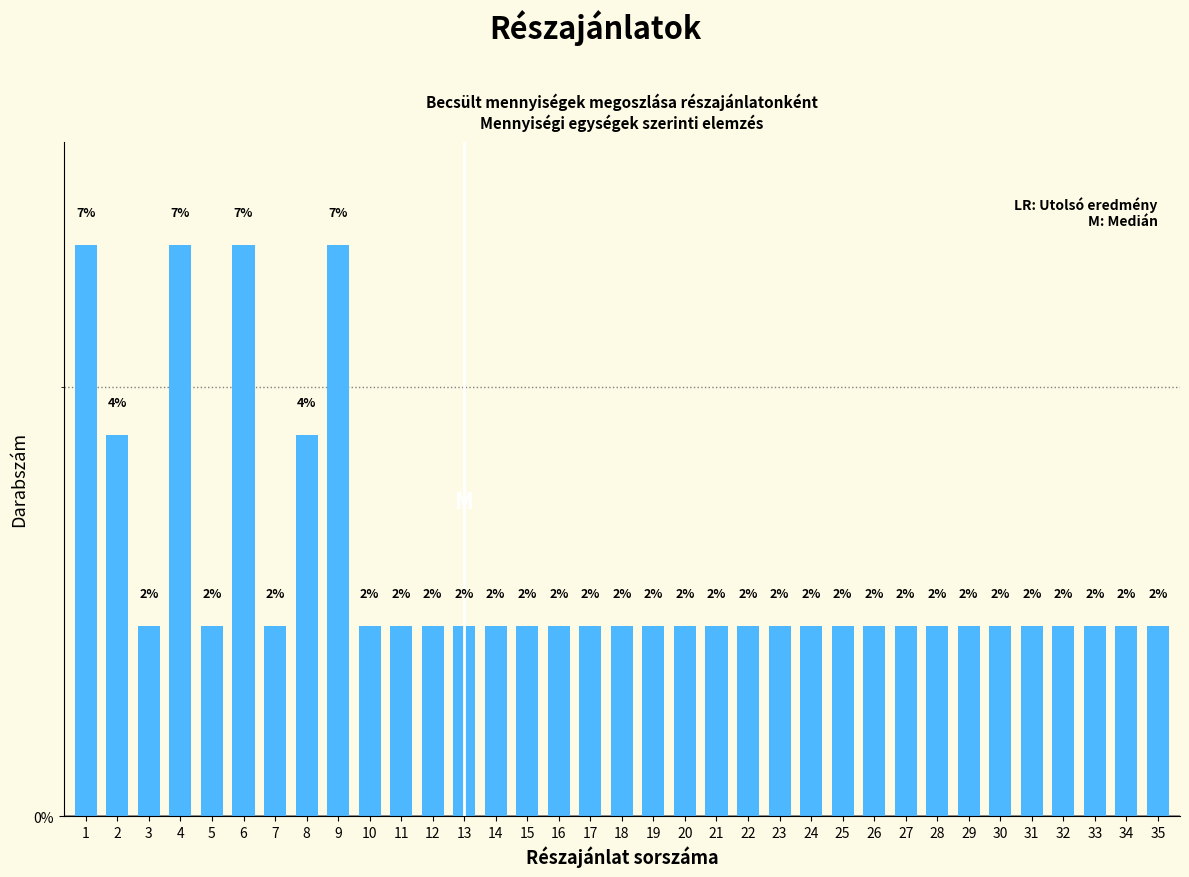

How many bars are there in total?

35